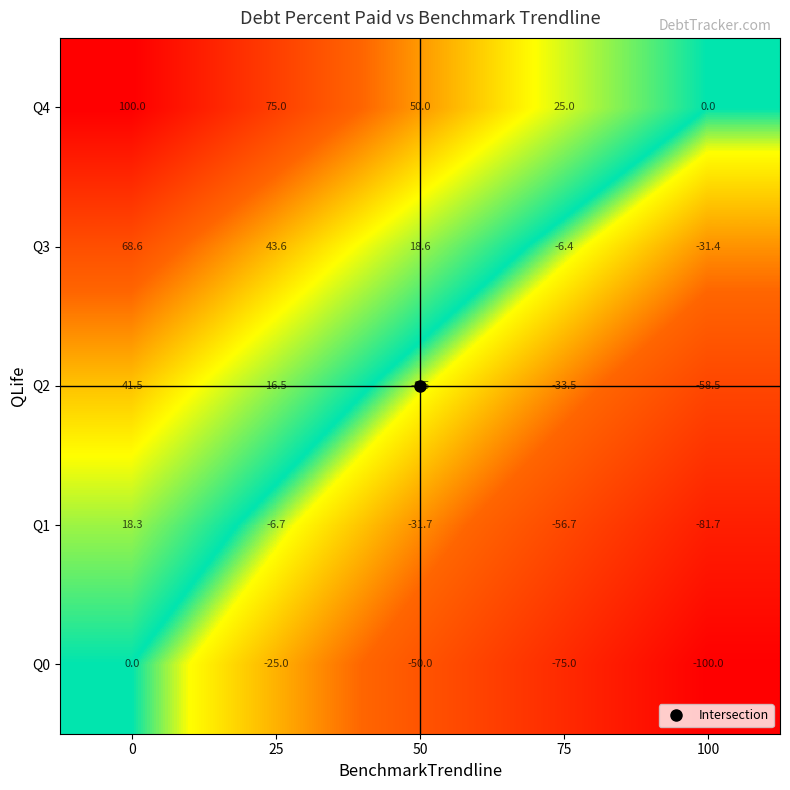

The Q0 series shows 67.5 at 0. True or false?

False